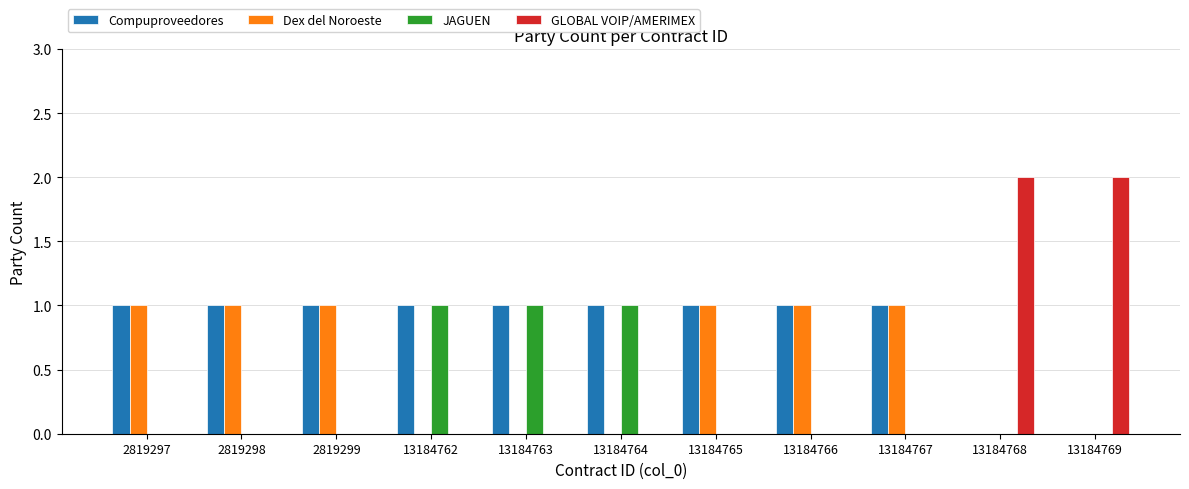

Count the number of data series in this chart.

4